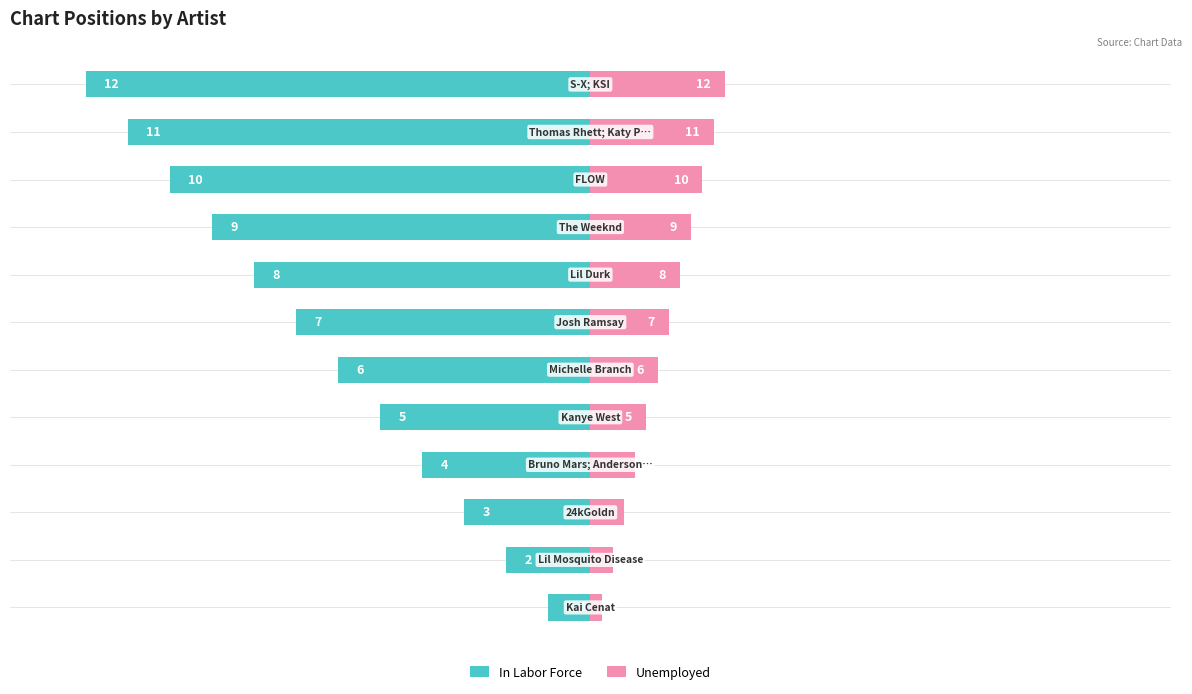

Are the bars grouped side by side (vs. stacked)?

Yes